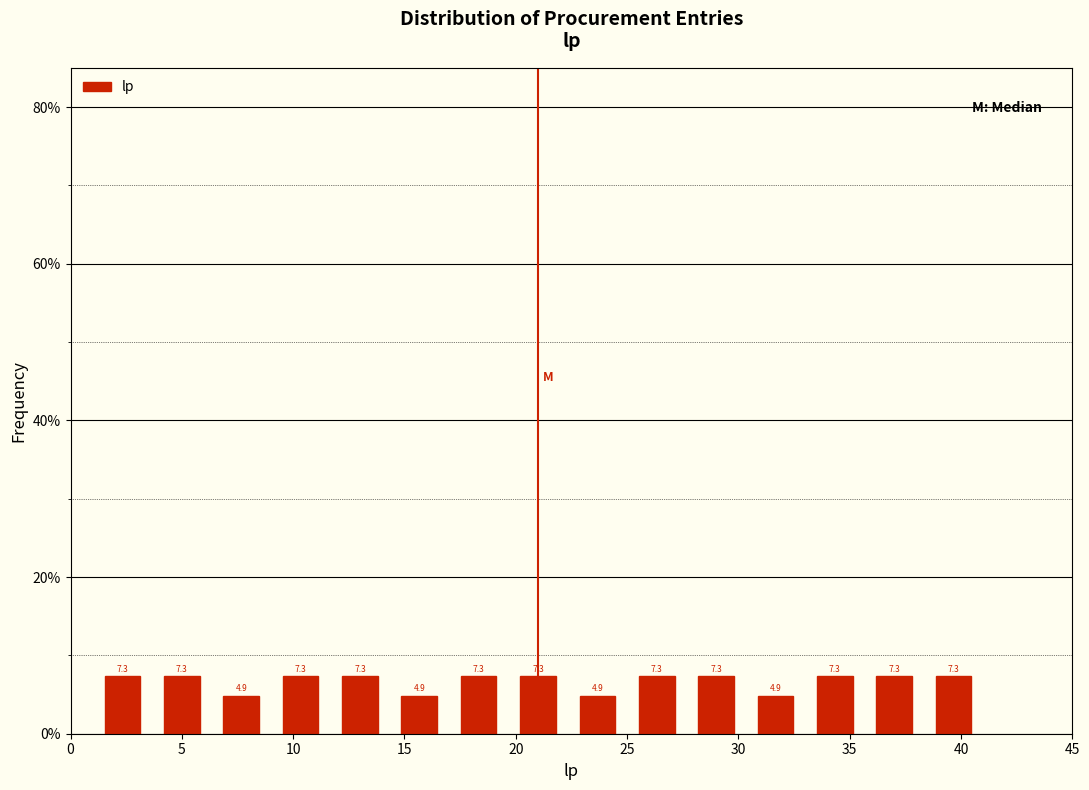

Reading left to right, transcribe this chart: for each bar, give the range it covers on the x-axis and its height. The bar edges are not printed on the chart, so give them approximately, as read against the axis.

1.0 to 3.5: 7.3
3.5 to 6.5: 7.3
6.5 to 9.0: 4.9
9.0 to 11.5: 7.3
11.5 to 14.5: 7.3
14.5 to 17.0: 4.9
17.0 to 19.5: 7.3
19.5 to 22.5: 7.3
22.5 to 25.0: 4.9
25.0 to 27.5: 7.3
27.5 to 30.5: 7.3
30.5 to 33.0: 4.9
33.0 to 35.5: 7.3
35.5 to 38.5: 7.3
38.5 to 41.0: 7.3